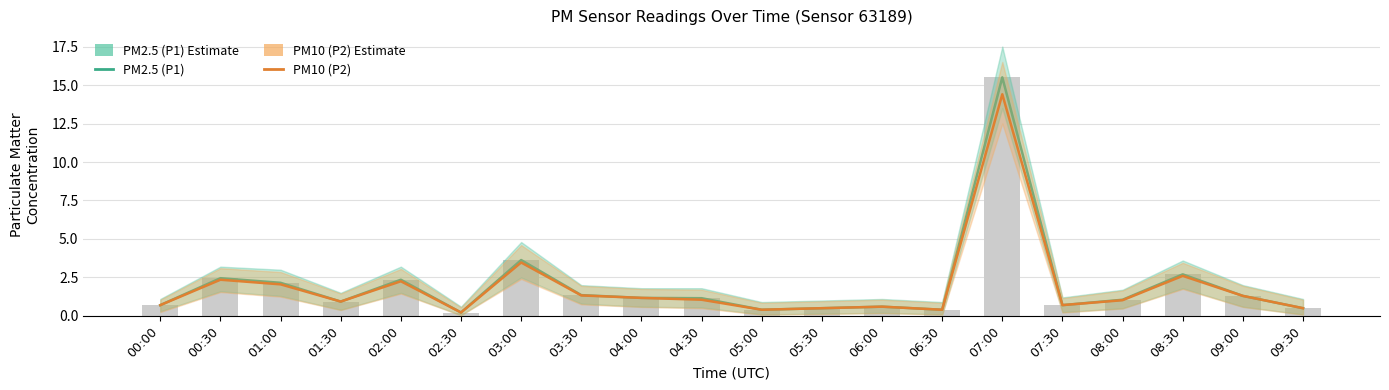

What is the value of the PM10 (P2) bar at the 6th from the left?

0.2